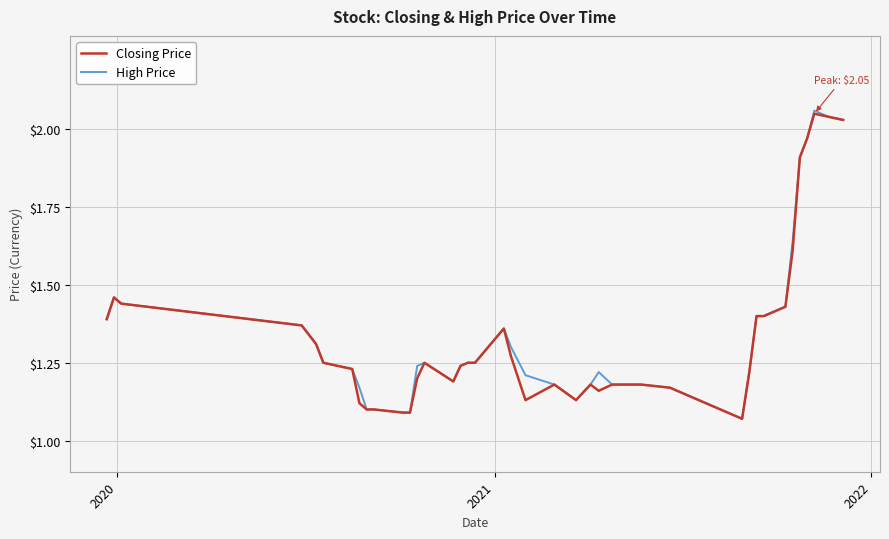

What are all the series names shown in the legend?

Closing Price, High Price